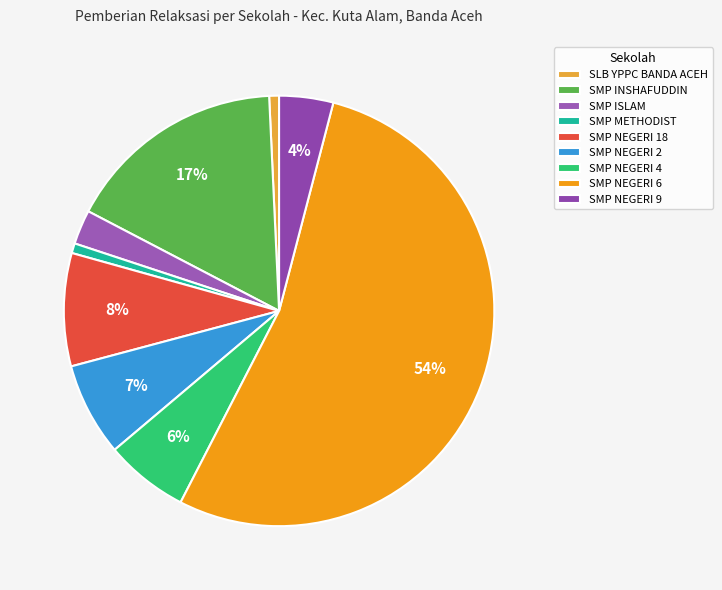

True or false: SMP ISLAM accounts for 3% of the total.

True